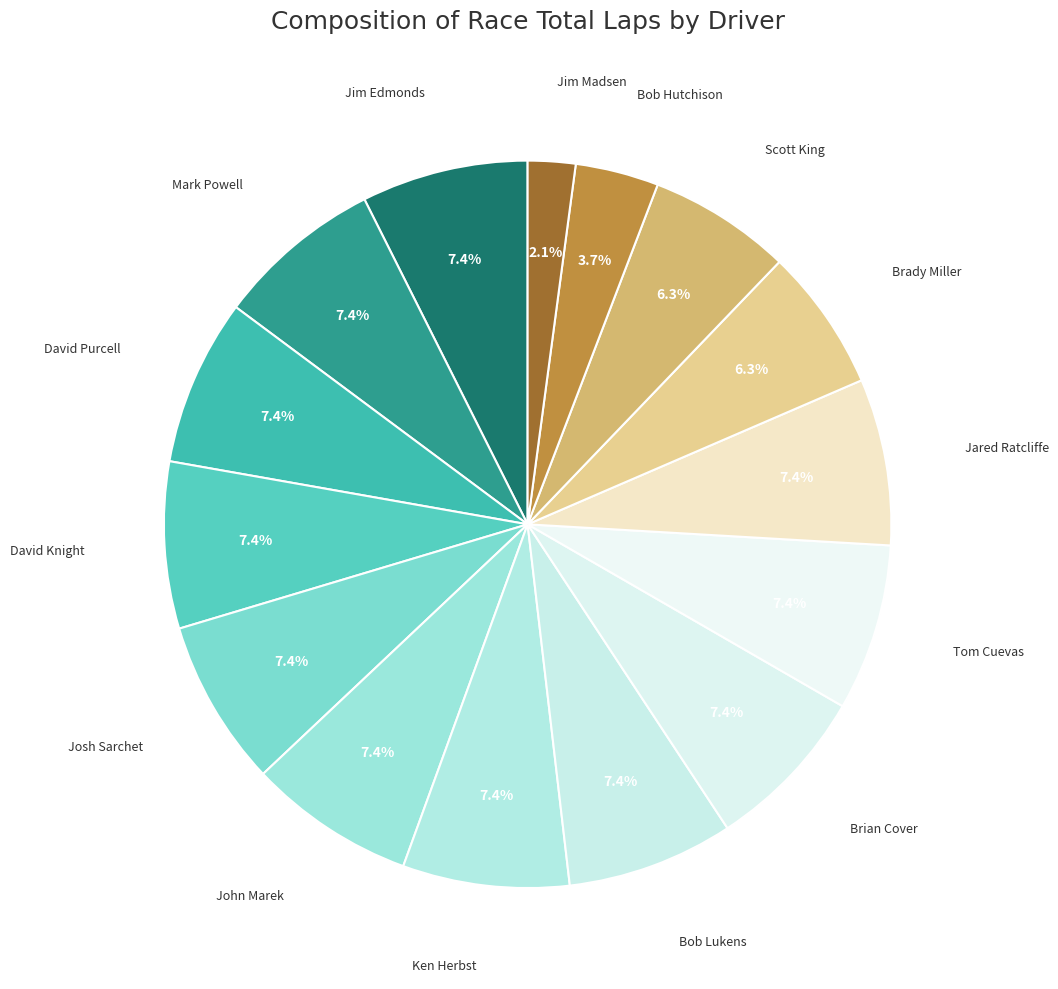

How many segments does this pie chart have?

15